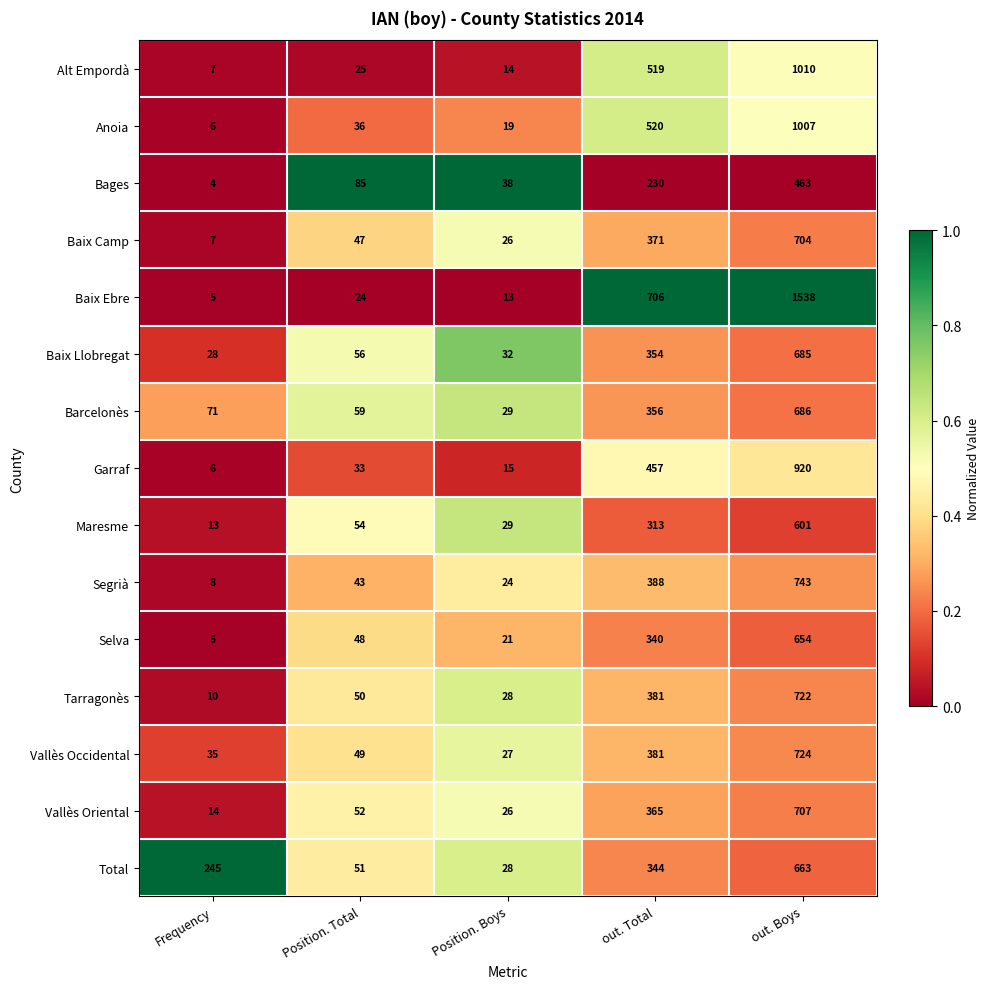

The value of Barcelonès at Position. Total is 24. True or false?

False